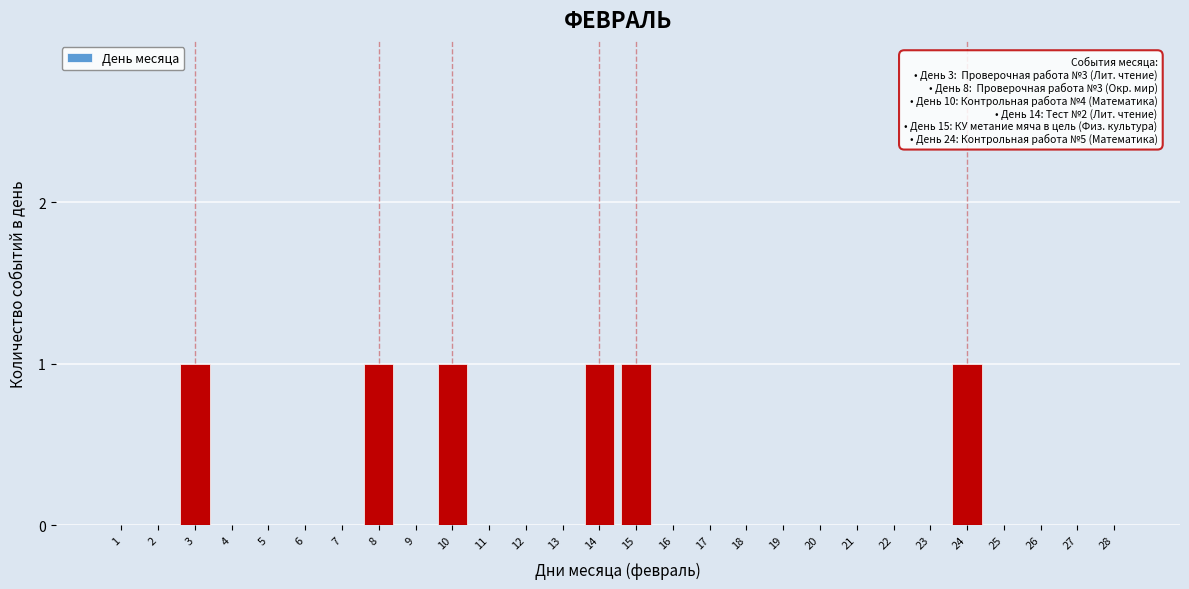

Reading left to right, extract all data points from this chart.

1=0	2=0	3=1	4=0	5=0	6=0	7=0	8=1	9=0	10=1	11=0	12=0	13=0	14=1	15=1	16=0	17=0	18=0	19=0	20=0	21=0	22=0	23=0	24=1	25=0	26=0	27=0	28=0